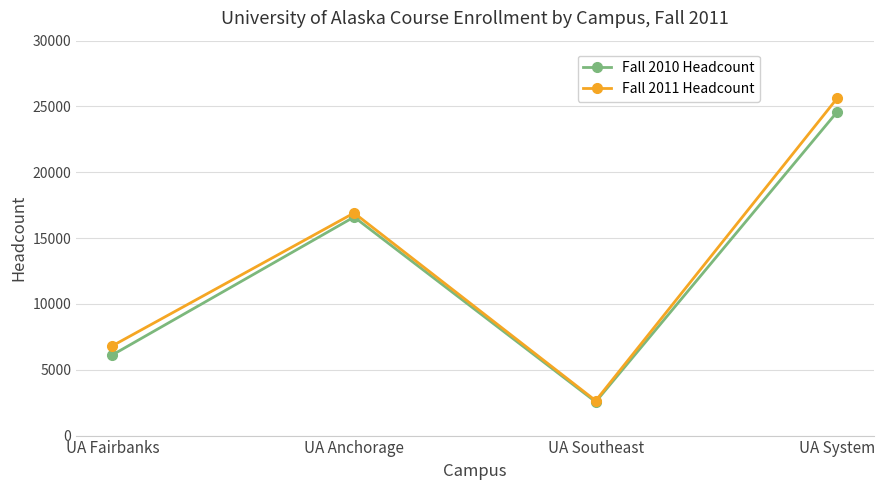

Read the Fall 2011 Headcount value at UA Anchorage, to the nearest 50.

16900